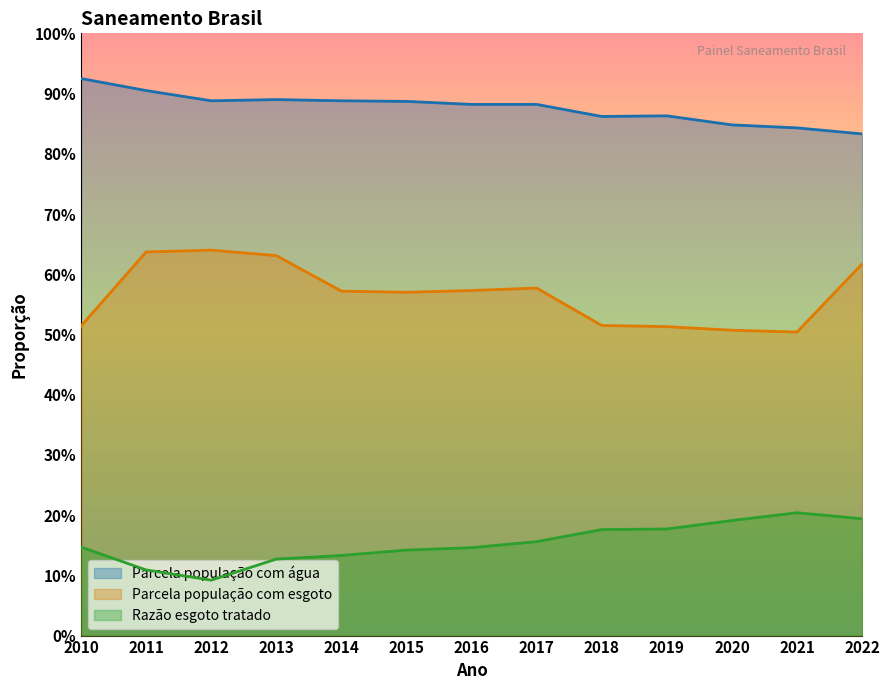

Reading left to right, what are all the values shown in this chart?

Parcela população com água: 2010=0.9	2011=0.9	2012=0.9	2013=0.9	2014=0.9	2015=0.9	2016=0.9	2017=0.9	2018=0.9	2019=0.9	2020=0.8	2021=0.8	2022=0.8
Parcela população com esgoto: 2010=0.5	2011=0.6	2012=0.6	2013=0.6	2014=0.6	2015=0.6	2016=0.6	2017=0.6	2018=0.5	2019=0.5	2020=0.5	2021=0.5	2022=0.6
Razão esgoto tratado: 2010=0.1	2011=0.1	2012=0.1	2013=0.1	2014=0.1	2015=0.1	2016=0.1	2017=0.2	2018=0.2	2019=0.2	2020=0.2	2021=0.2	2022=0.2